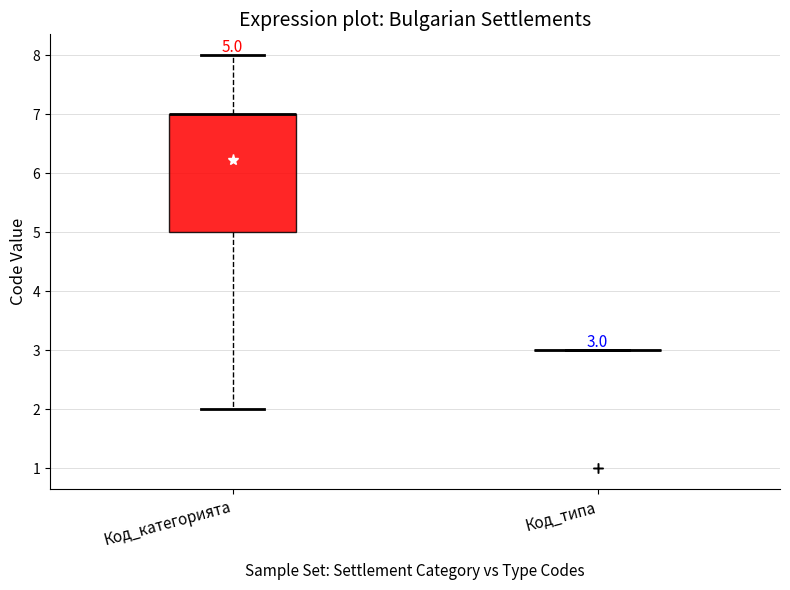

Which box is the tallest, from its lower edge to its upper edge?

Код_категорията